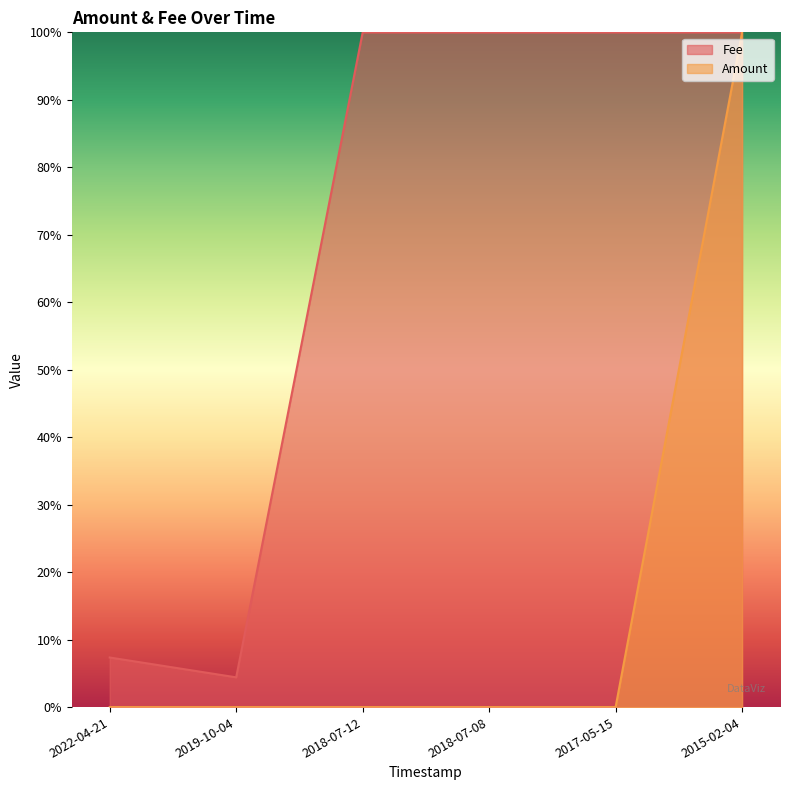

What is the value of the Fee point at the 3rd from the left?

1.0